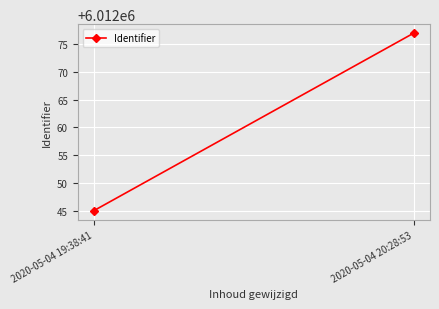

How many lines are shown in the chart?

1